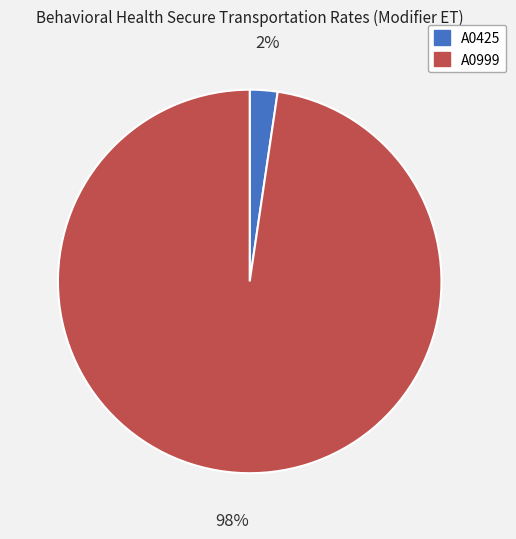

The A0999 slice represents 98% of the pie. True or false?

True